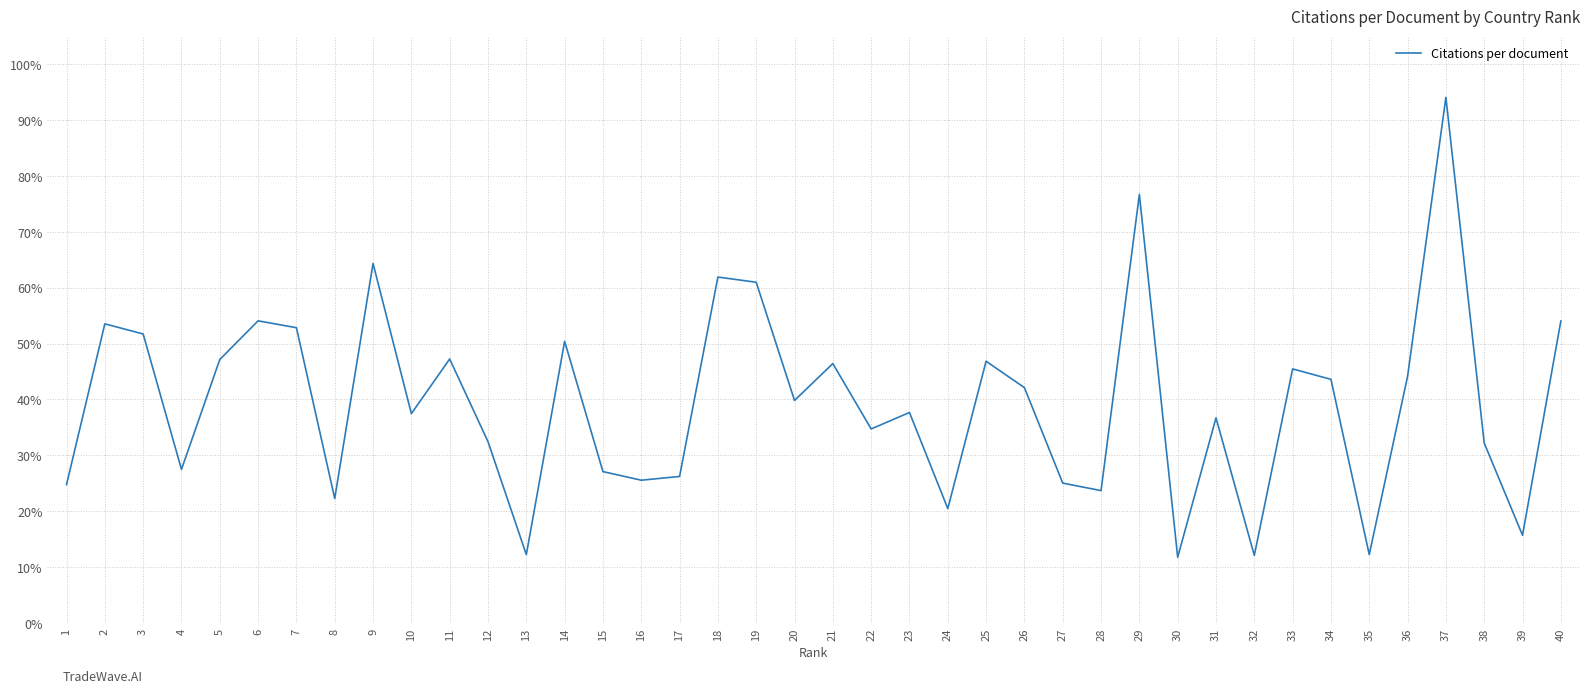

The chart shows a value of 6.5 at 17. True or false?

False